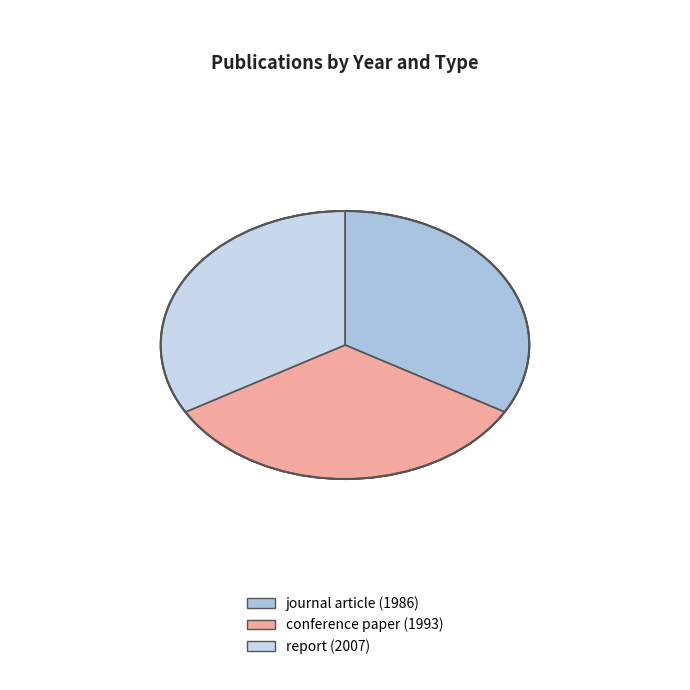

What percentage do journal article (1986) and conference paper (1993) together represent?

66.5%